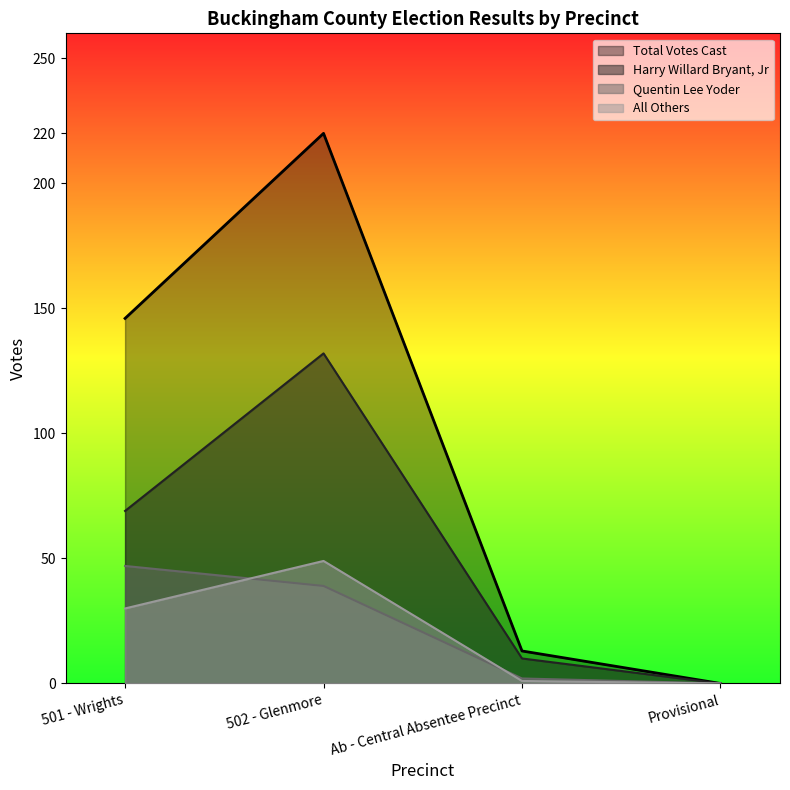

At Provisional, list the series in order from largest to smallest.

Harry Willard Bryant, Jr, Quentin Lee Yoder, All Others, Total Votes Cast